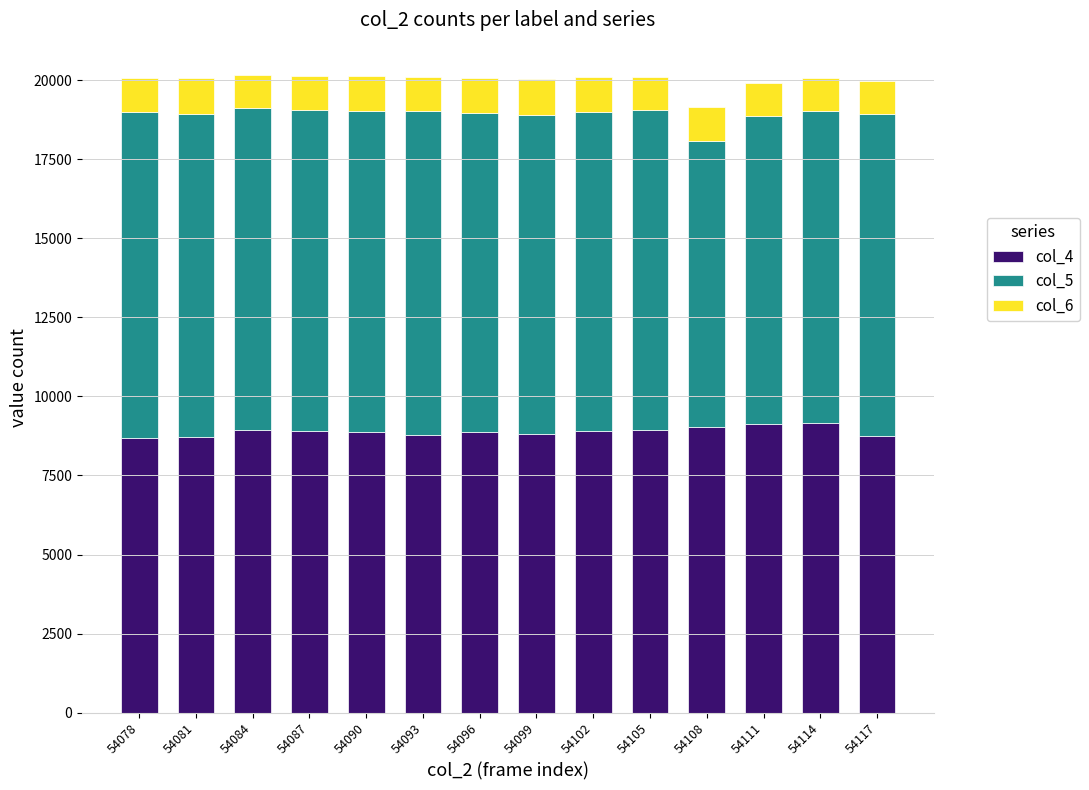

What is the maximum value for col_4?

9171